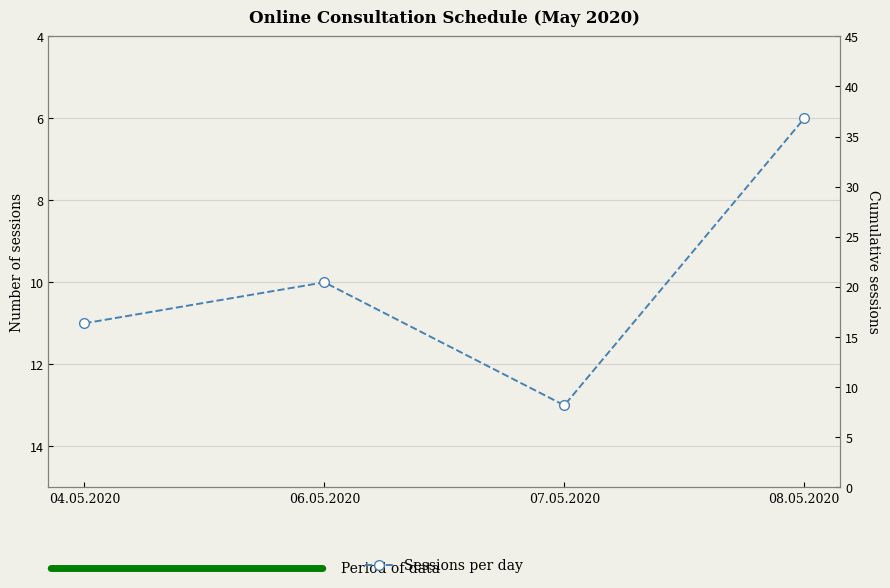

Reading right to left, list all the values displayed in this chart.

Sessions per day: 6	13	10	11
Cumulative sessions: 40	34	21	11